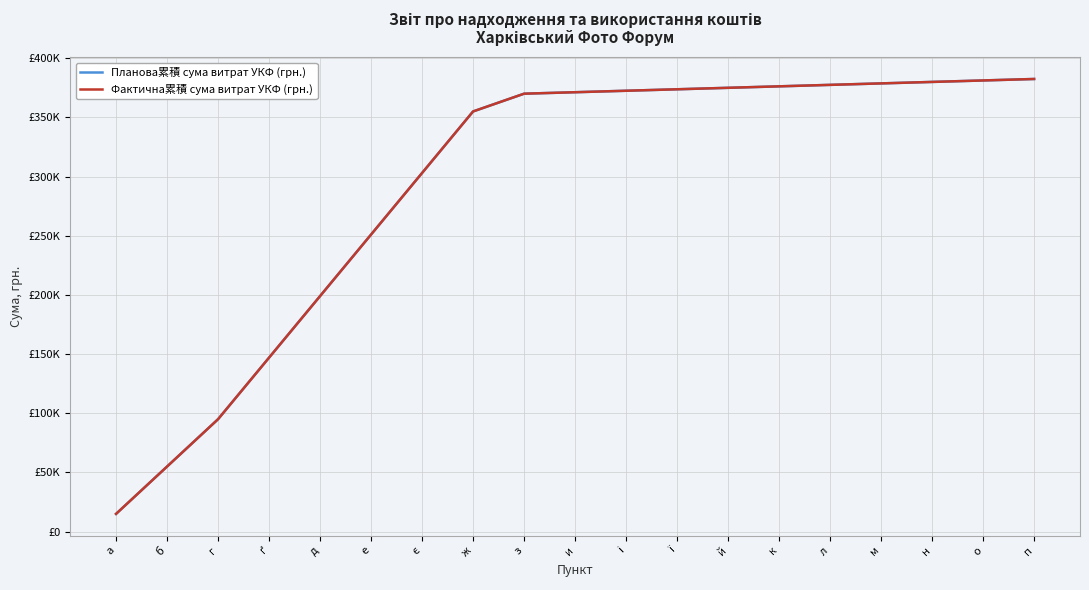

List the labels in order of Фактична累積 сума витрат УКФ (грн.) value, smallest first.

а, б, г, ґ, д, е, є, ж, з, и, і, ї, й, к, л, м, н, о, п